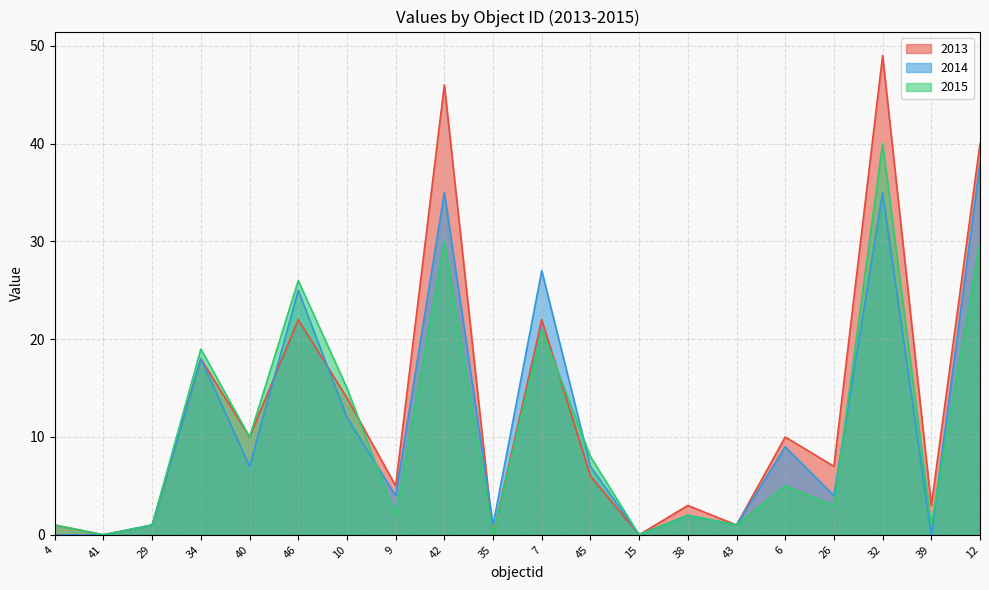

Does the chart have visible grid lines?

Yes